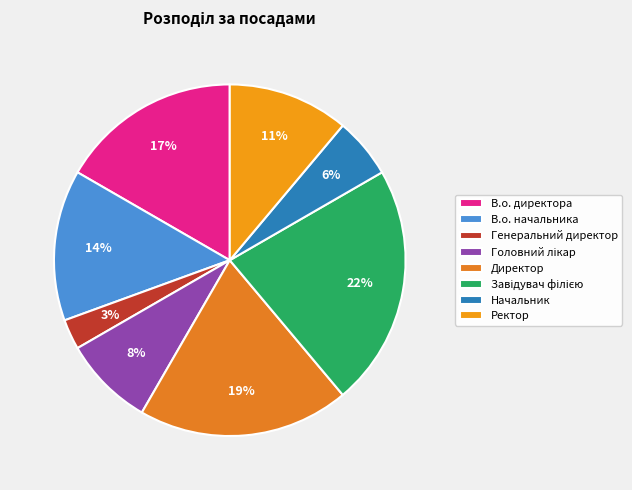

Rank the categories by value from lowest to highest.

Генеральний директор, Начальник, Головний лікар, Ректор, В.о. начальника, В.о. директора, Директор, Завідувач філією